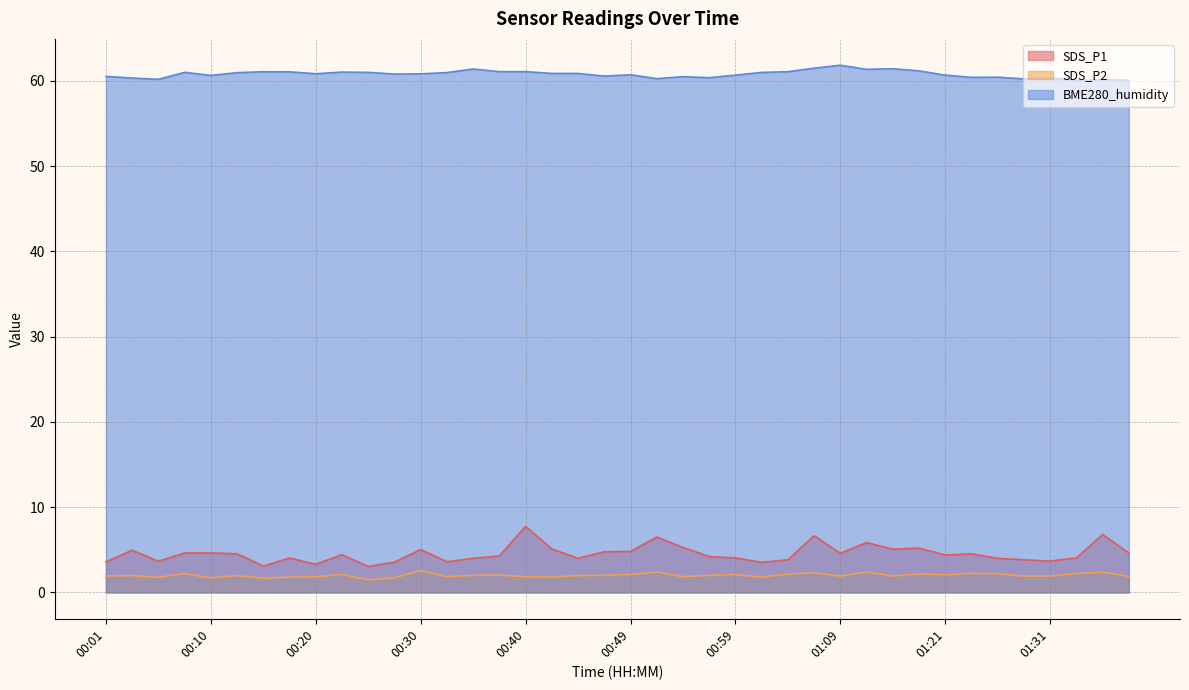

Where is SDS_P1 nearest to the value 5?

00:30